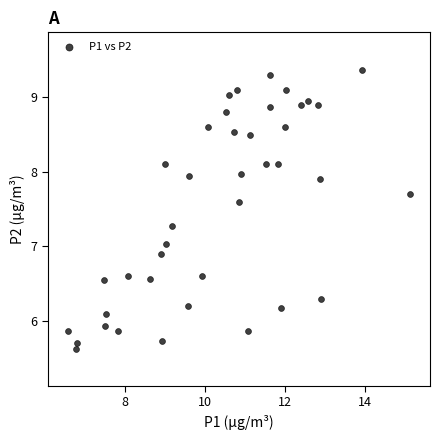

What is the range of X values (max minus min)?

8.6